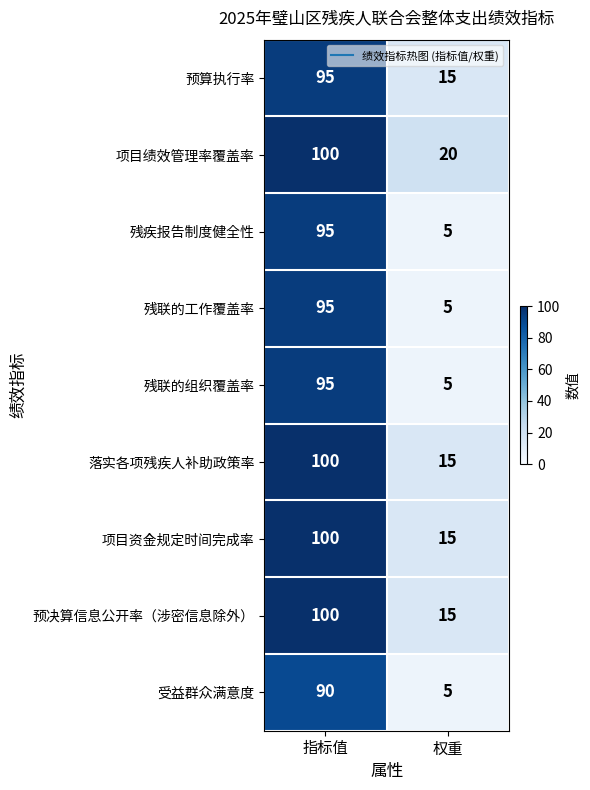

What is the difference between the 项目绩效管理率覆盖率 values at 指标值 and 权重?

80